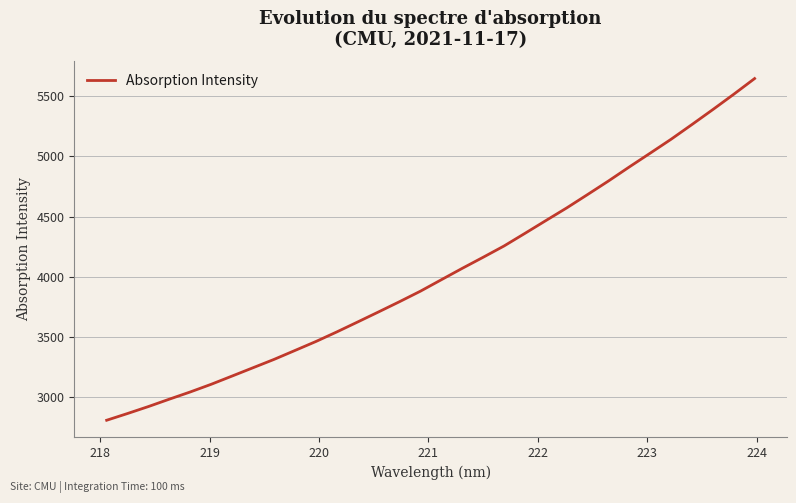

What is the maximum value shown in the chart?

5649.0